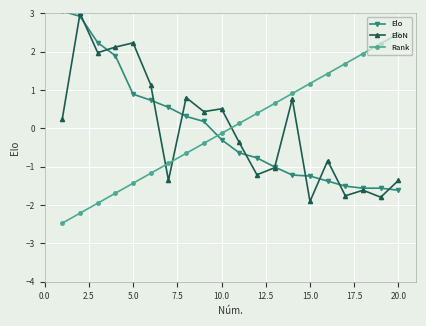

What is the value of the EloN point at the 6th from the left?

1.1